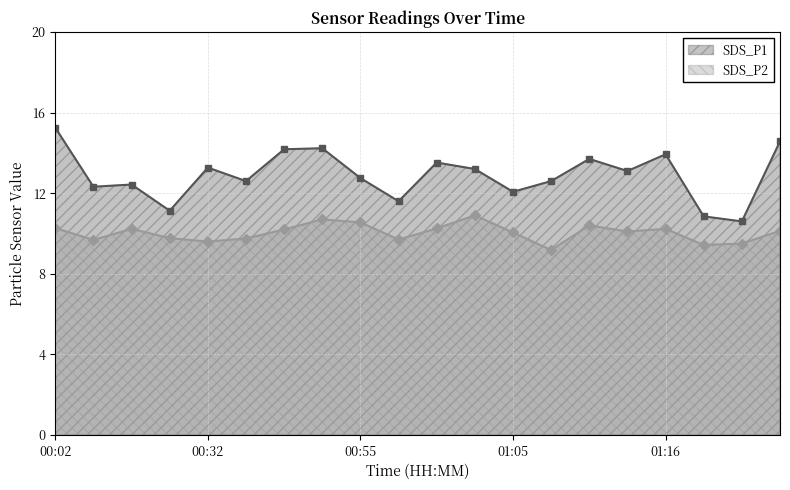

At which label does SDS_P2 first exceed 10?

00:02